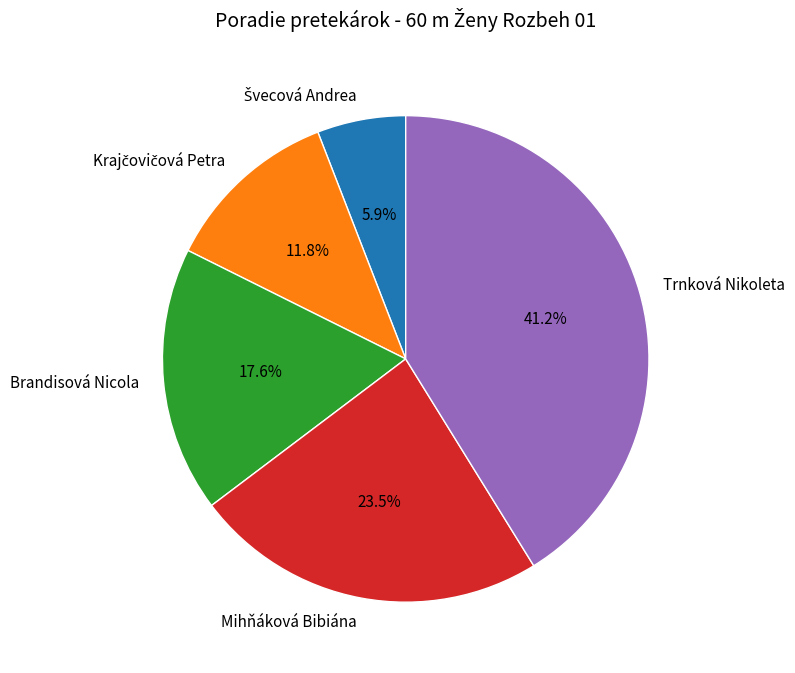

To the nearest percent, what is the difference between the Mihňáková Bibiána and Trnková Nikoleta slice percentages?

18%